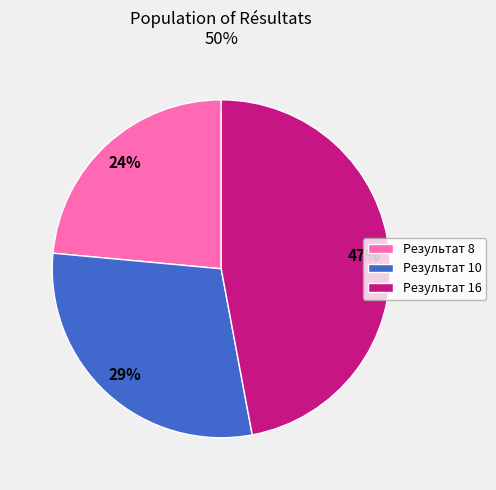

Combined, do Результат 10 and Результат 8 account for over 50%?

Yes